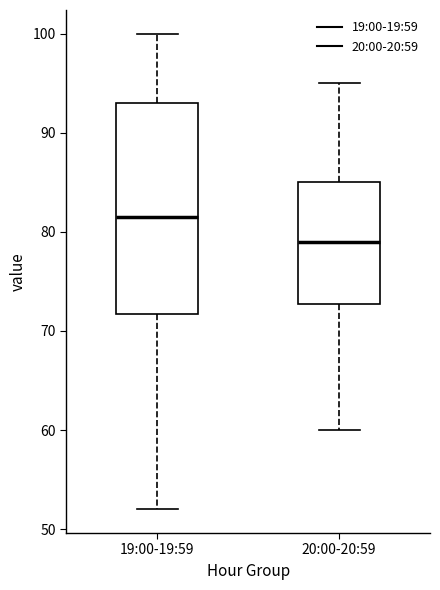

Reading left to right, read every box against the y-axis: the position of its median line, the range the box covers, and the ends of its whiskers. The values are not printed on the chart, so give them approximately, as read against the axis.

19:00-19:59: median 82, box 72 to 93, whiskers 52 to 100
20:00-20:59: median 79, box 73 to 85, whiskers 60 to 95